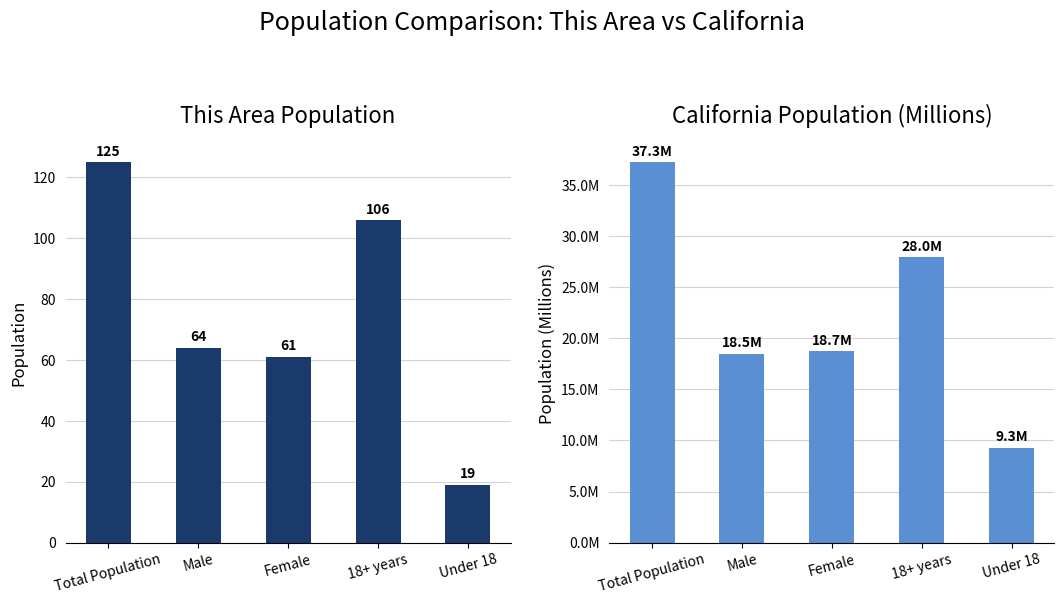

Rank the series by their average value, from highest to lowest.

This Area, California